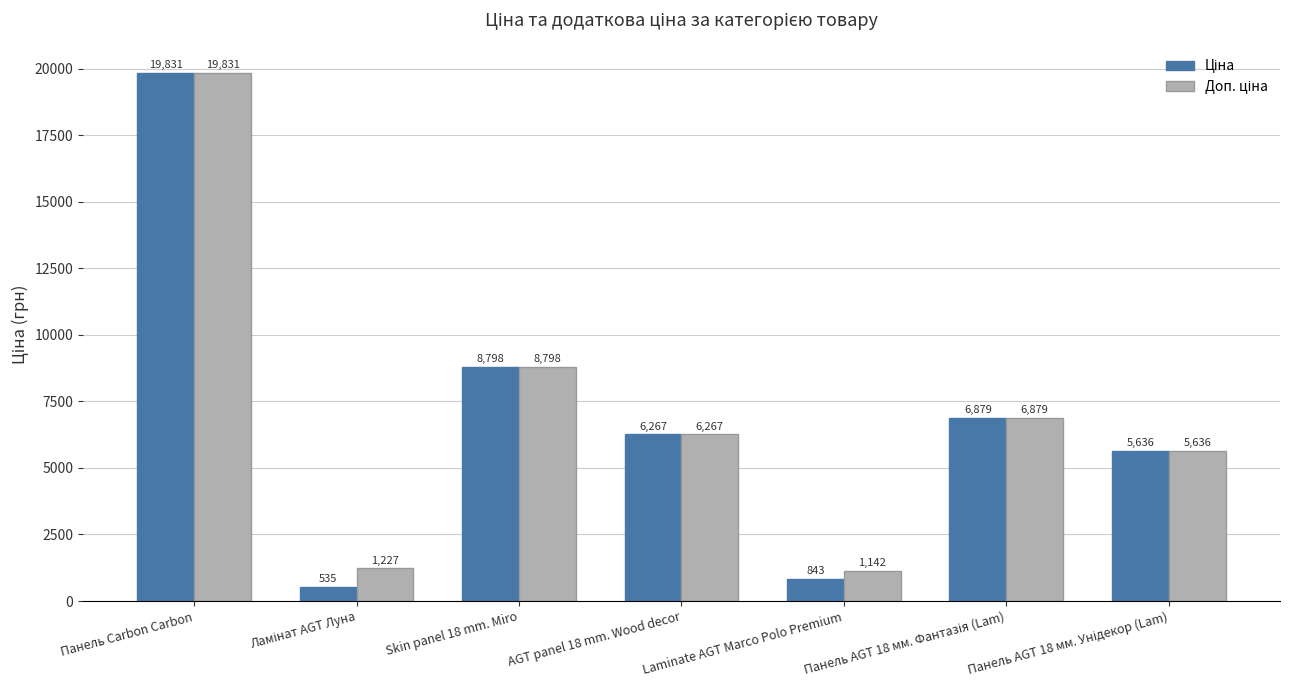

At which category is the sum across all series the highest?

Панель Carbon Carbon